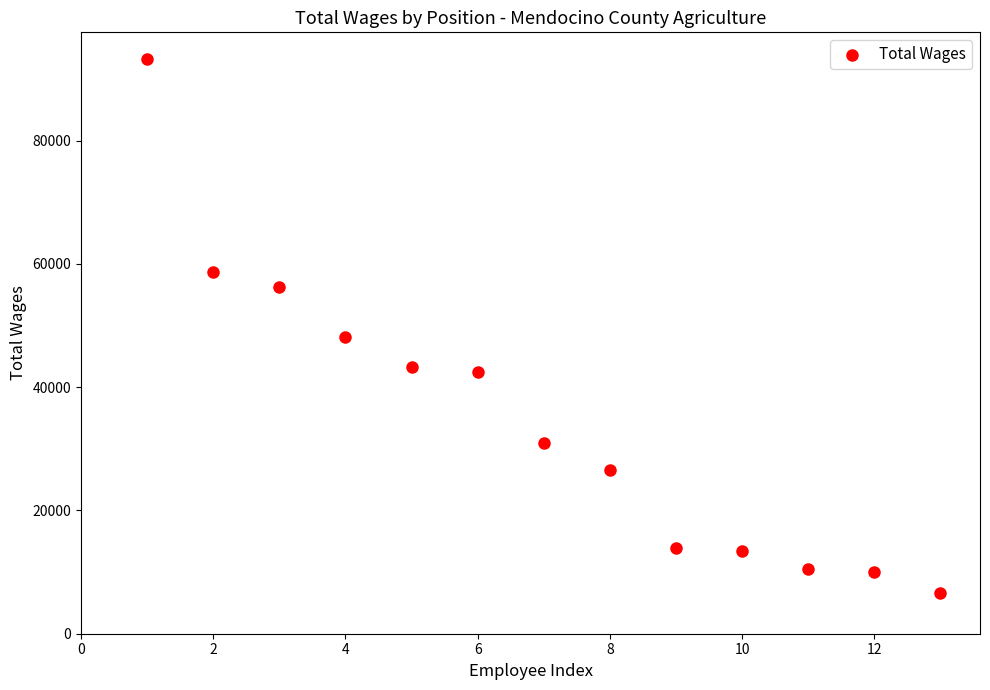

What is the range of Y values (max minus min)?

86639